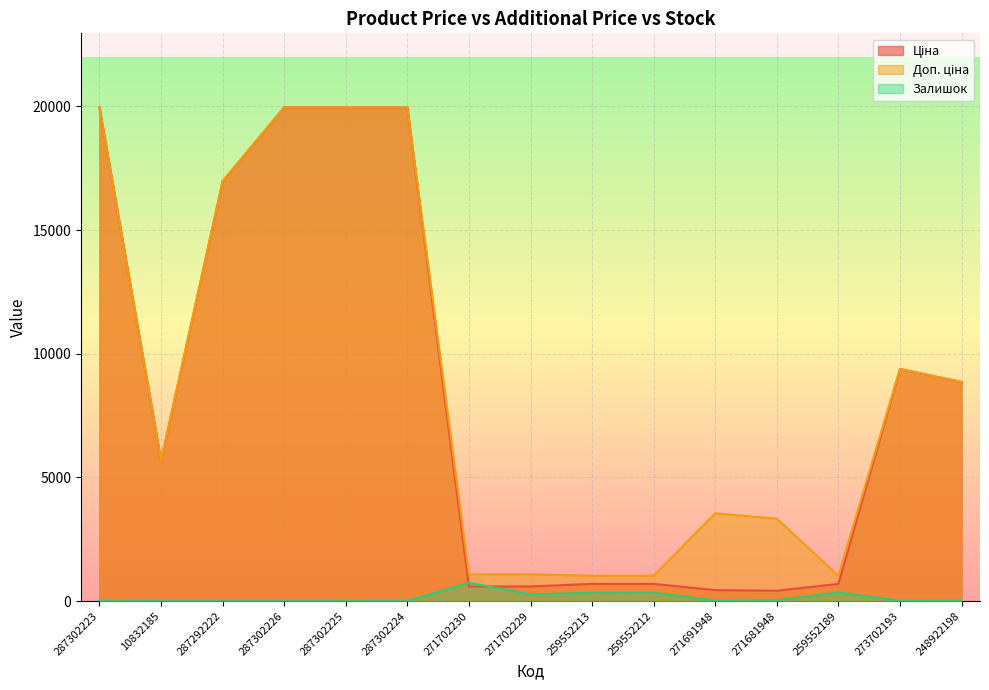

What is the spread (max minus min) of values at 287302225?

19959.2